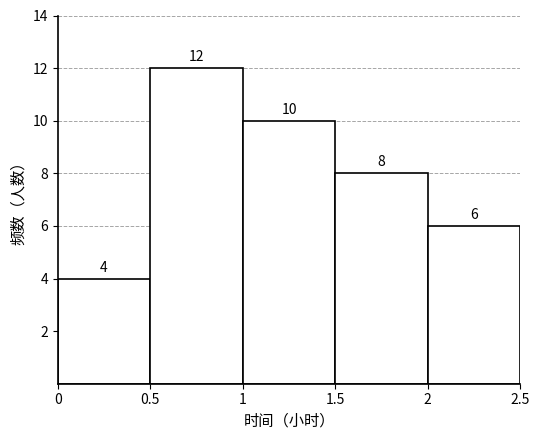

How tall is the bar that spans 0 to 0.5 on the x-axis?

4